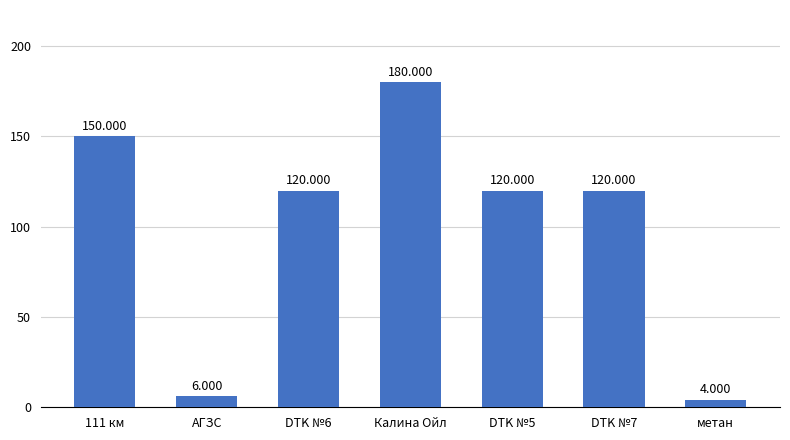

Which has a higher value, Калина Ойл or DTK №6?

Калина Ойл